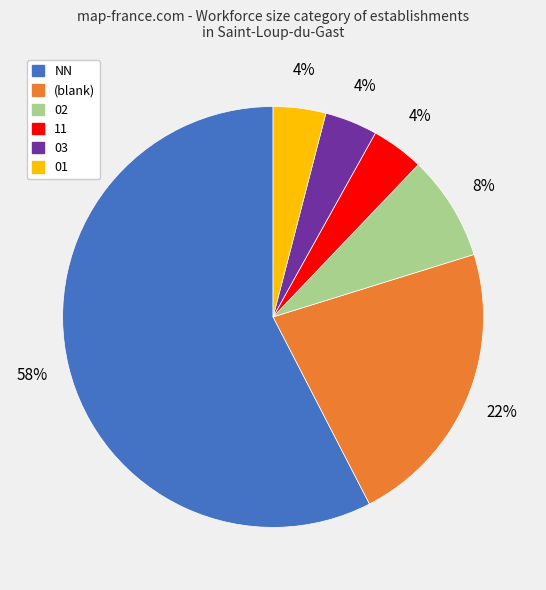

To the nearest percent, what is the average slice percentage?

17%